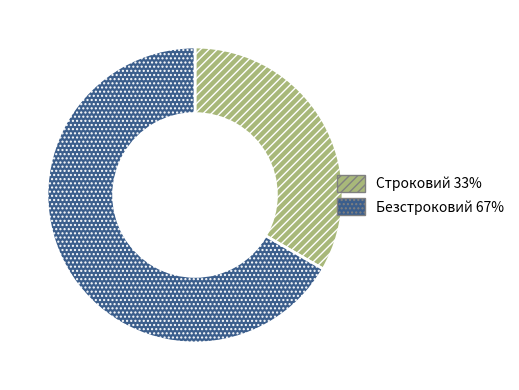

Between Безстроковий and Строковий, which is larger?

Безстроковий